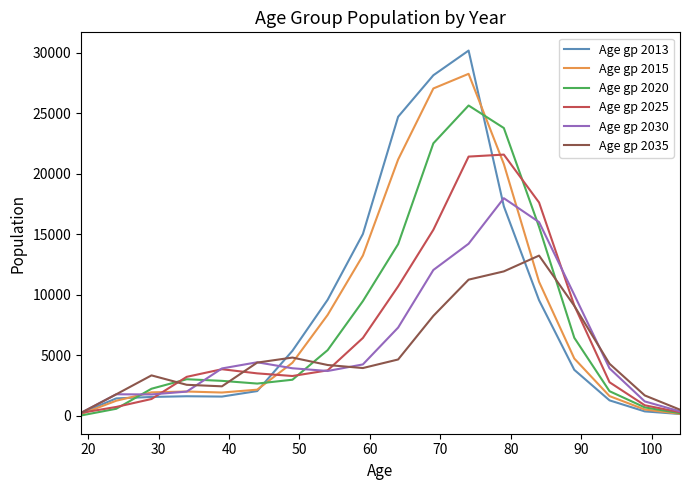

Rank the series by their maximum value, from highest to lowest.

Age gp 2013, Age gp 2015, Age gp 2020, Age gp 2025, Age gp 2030, Age gp 2035